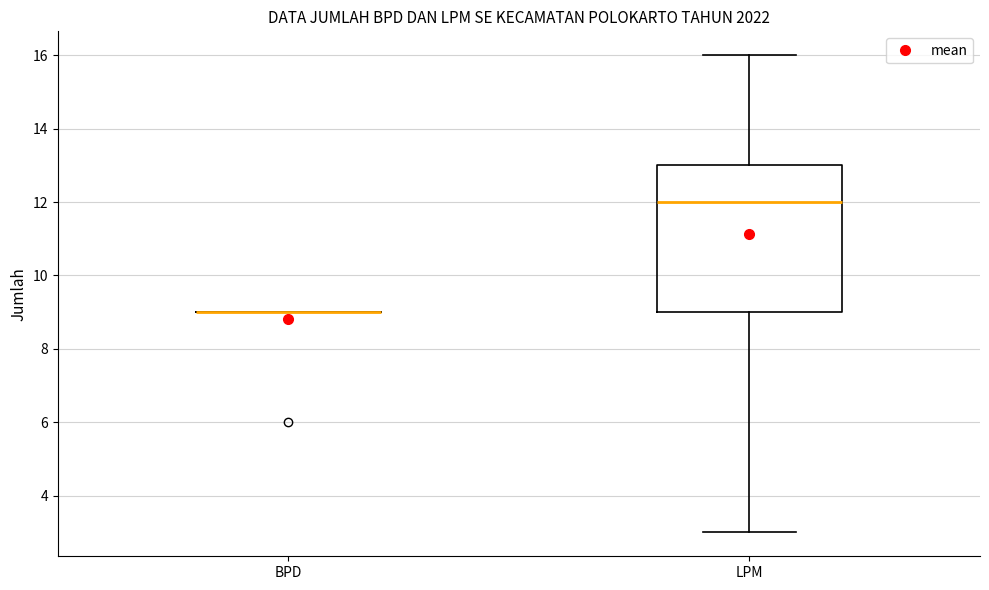

Reading left to right, transcribe this box plot: for each box, give where its median line is, the range the box spans, and where its two whiskers end, as read against the y-axis. The values are not printed on the chart, so give them approximately, as read against the axis.

BPD: box collapsed to a line at 9, whiskers 9 to 9
LPM: median 12, box 9 to 13, whiskers 3 to 16